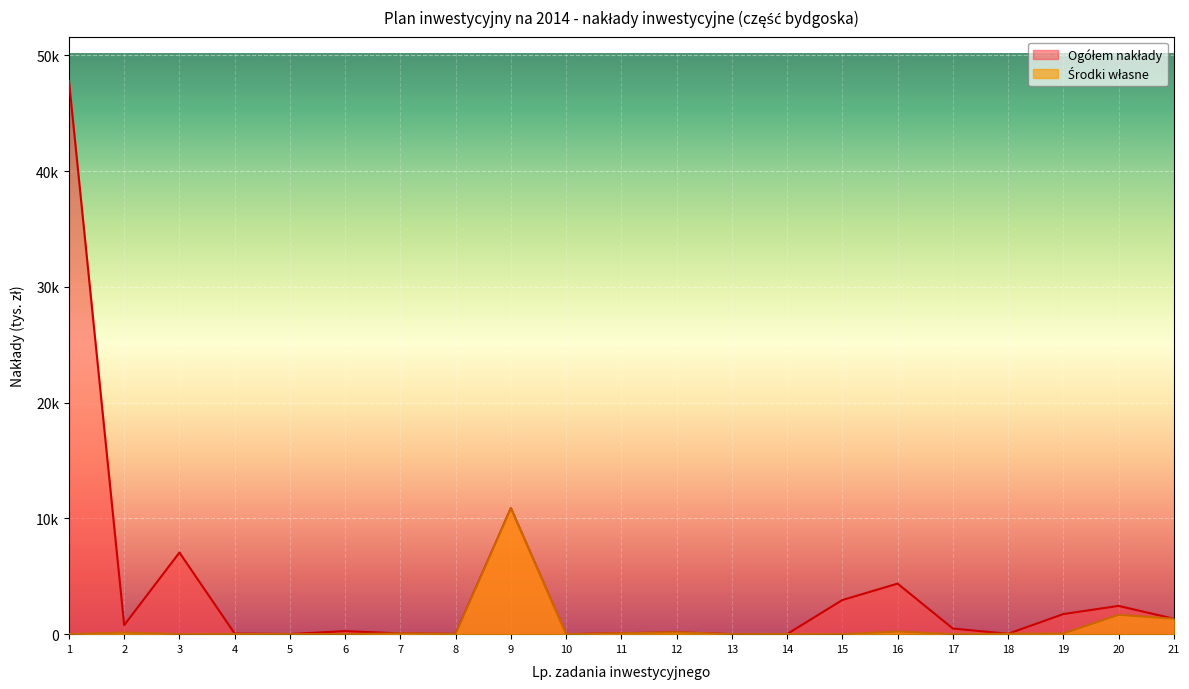

Reading left to right, what are all the values shown in this chart?

Ogółem nakłady: 1=47801.0	2=779.7	3=7056.1	4=53.1	5=9.5	6=265.3	7=63.6	8=22.5	9=10885.3	10=2.0	11=80.5	12=162.0	13=0.6	14=10.7	15=2950.0	16=4368.6	17=488.2	18=32.0	19=1736.8	20=2443.1	21=1333.8
Środki własne: 1=0.0	2=145.1	3=0.0	4=16.9	5=2.9	6=2.5	7=63.6	8=22.5	9=10885.3	10=2.0	11=80.5	12=162.0	13=0.6	14=10.7	15=0.0	16=227.0	17=0.0	18=32.0	19=51.7	20=1671.8	21=1333.8